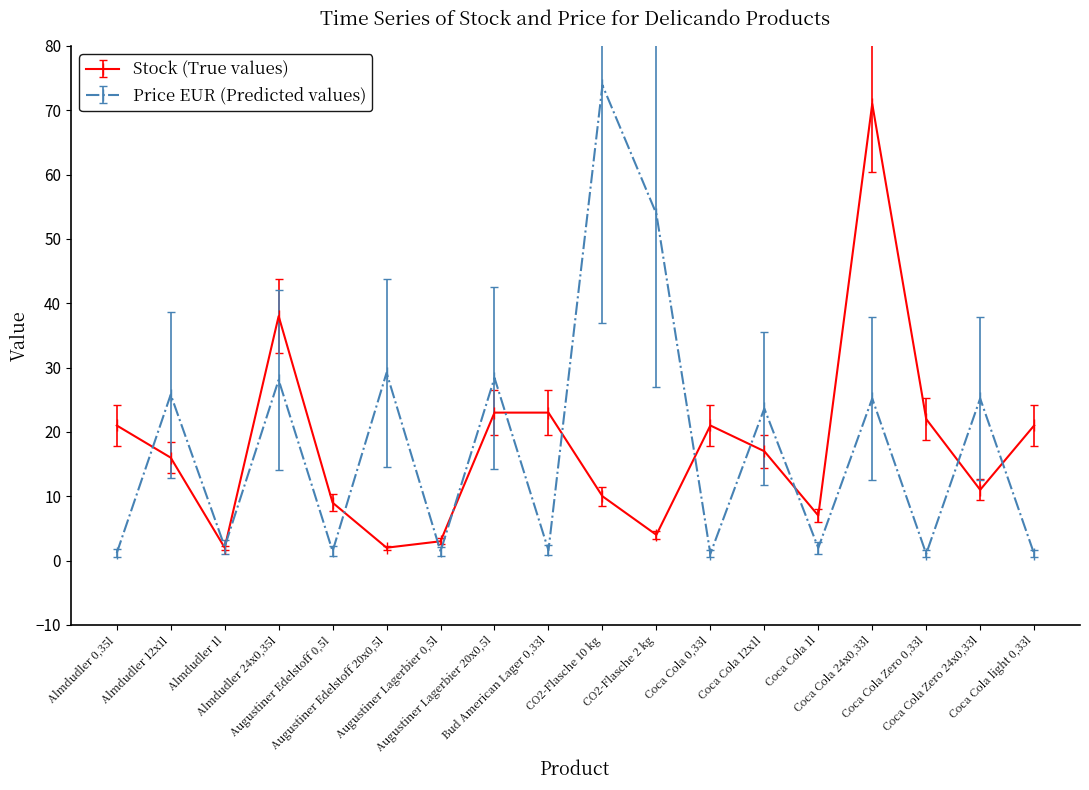

What is the difference between the maximum and minimum values in the Stock (True values) series?

69.0